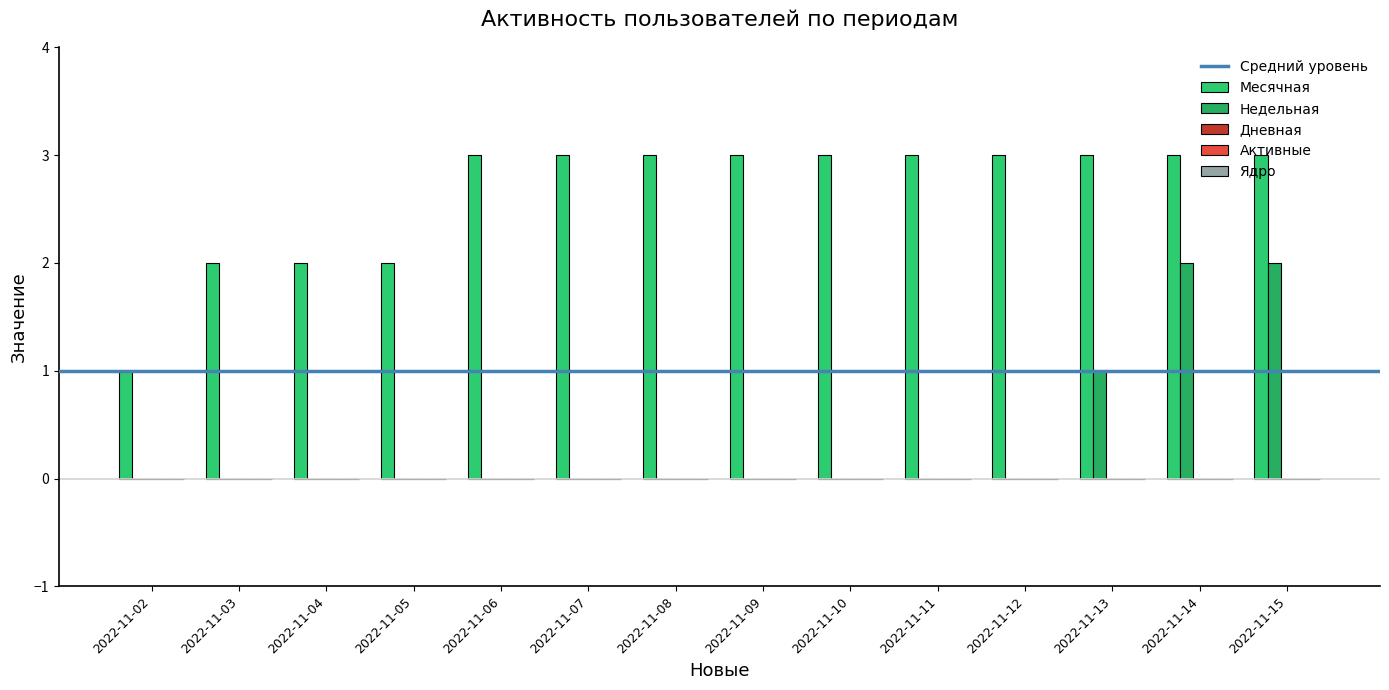

Which series changed the most between 2022-11-12 and 2022-11-15?

Недельная